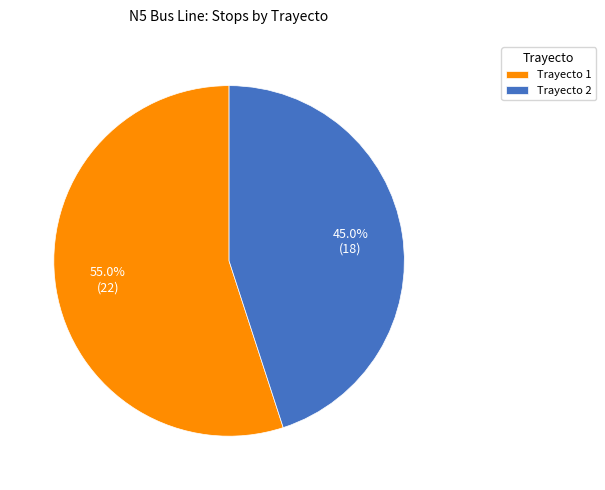

To the nearest percent, what is the difference between the Trayecto 2 and Trayecto 1 slice percentages?

10%